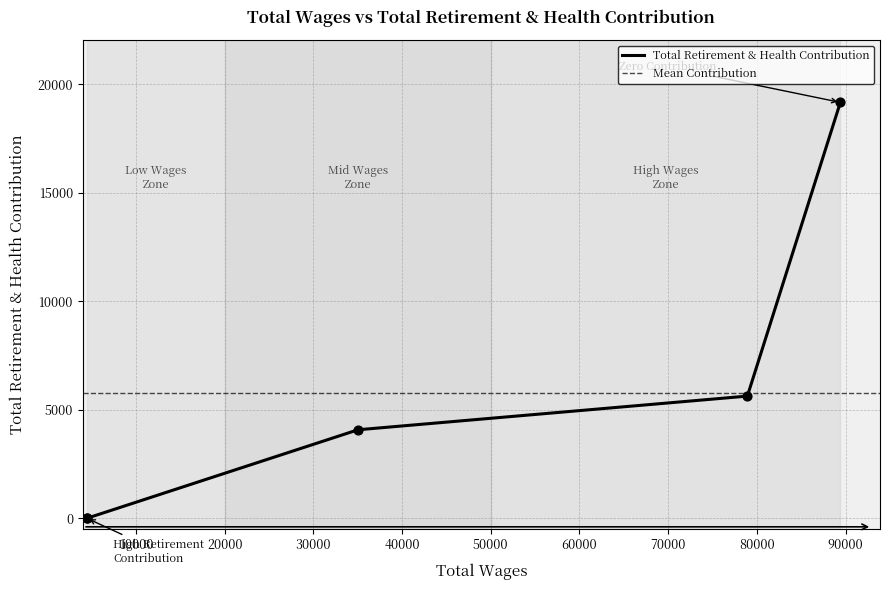

What is the change in value from 89414.0 to 4450.0?

-19171